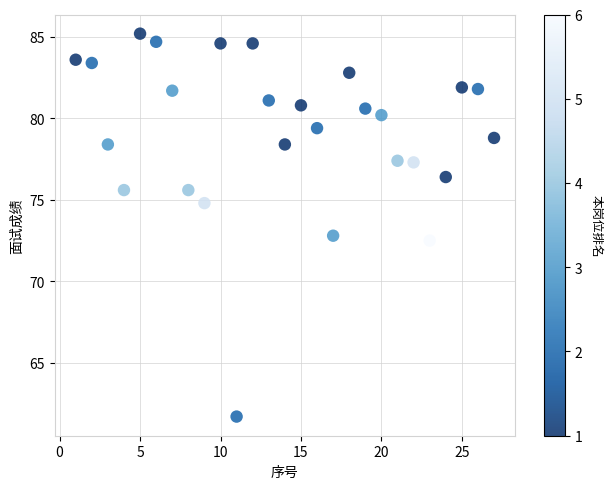

What is the range of X values (max minus min)?

26.0